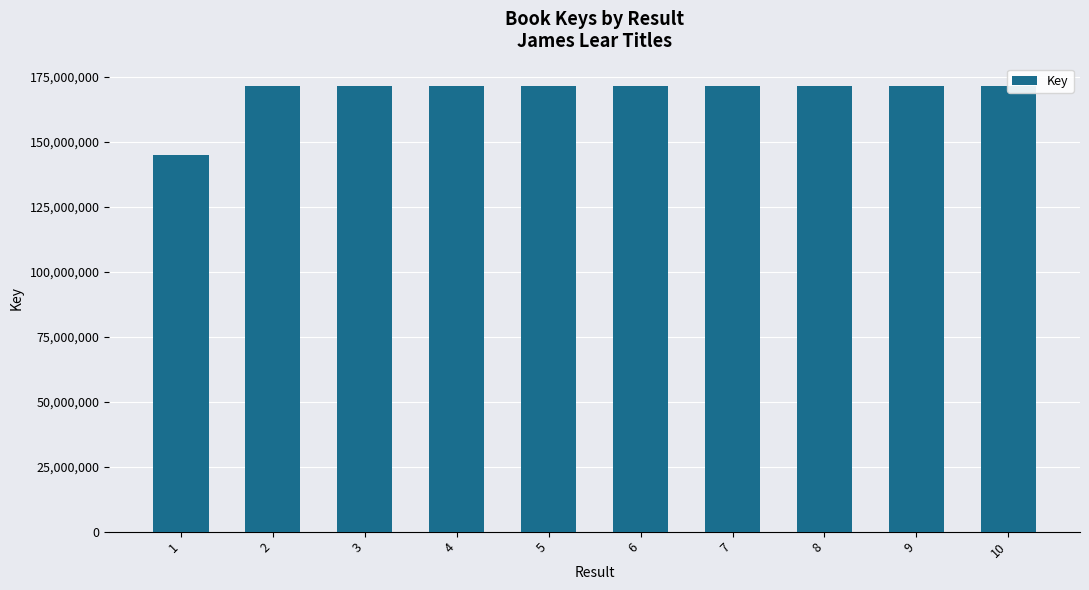

What is the change in value from 6 to 9?

-5713